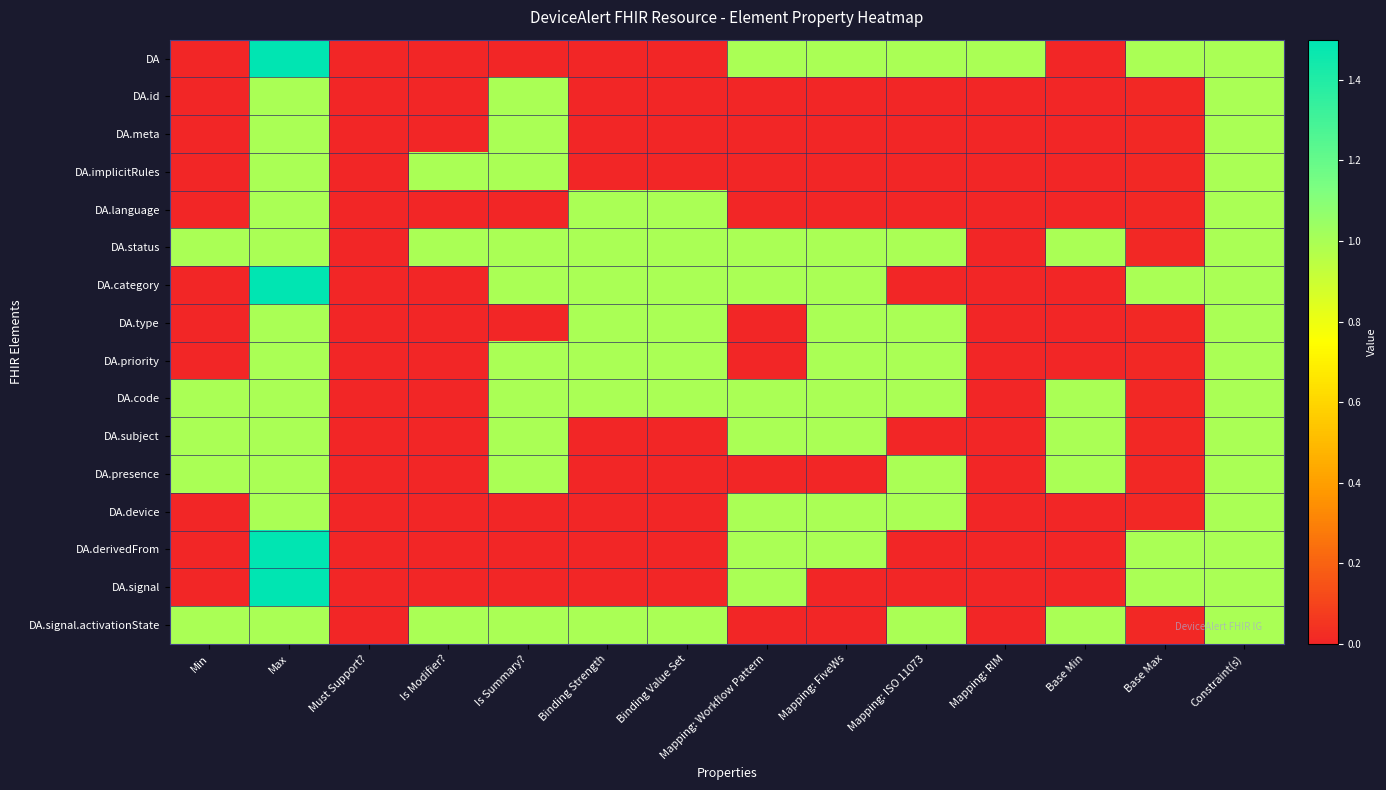

List the series in order of their peak value, highest first.

DA, DA.category, DA.derivedFrom, DA.signal, DA.id, DA.meta, DA.implicitRules, DA.language, DA.status, DA.type, DA.priority, DA.code, DA.subject, DA.presence, DA.device, DA.signal.activationState